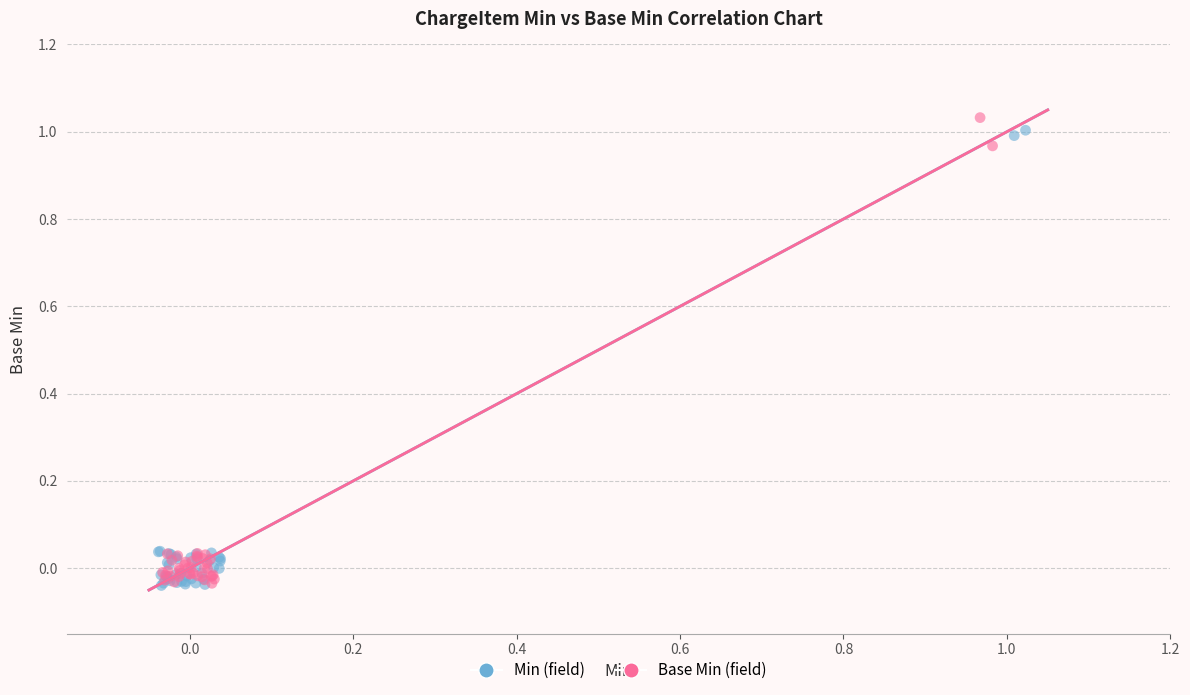

Which series contains the highest Y value?

Base Min (field)